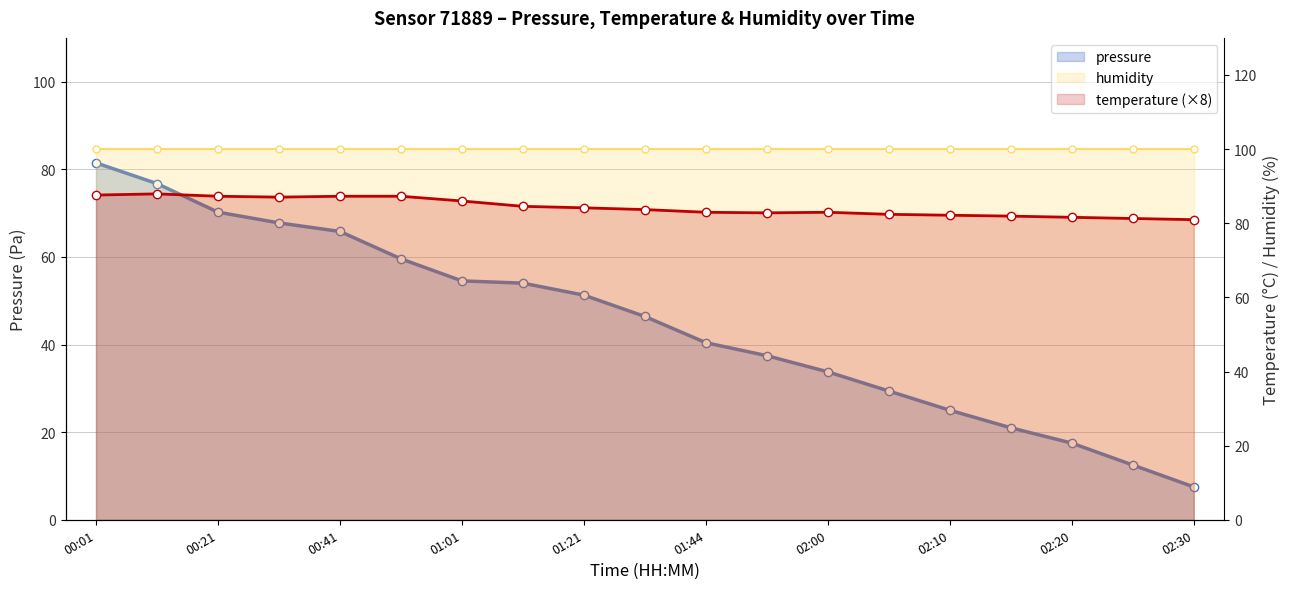

What is the difference between the maximum and minimum values in the temperature series?

7.0